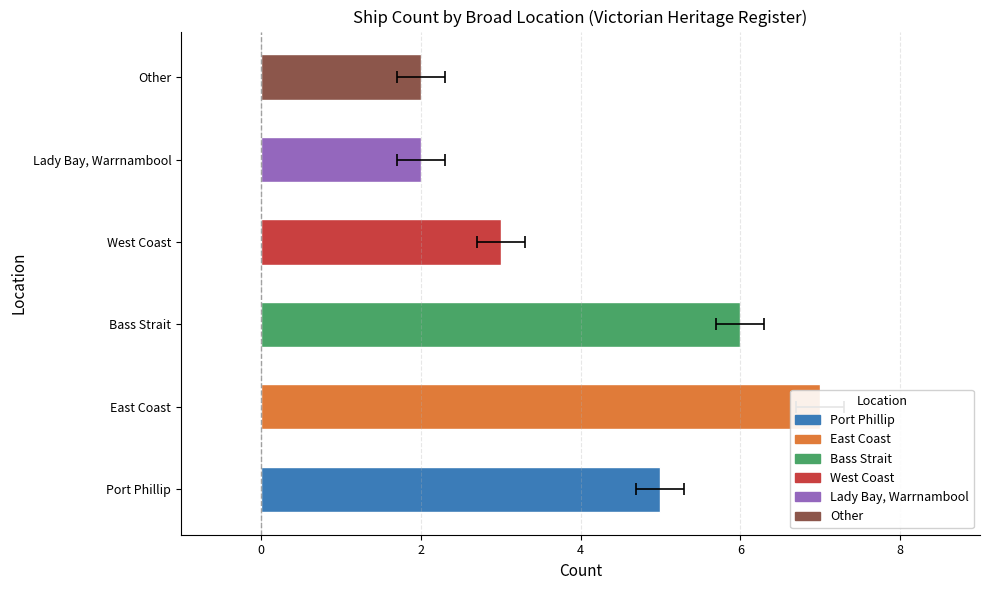

Rank the categories by value from lowest to highest.

Lady Bay, Warrnambool, Other, West Coast, Port Phillip, Bass Strait, East Coast